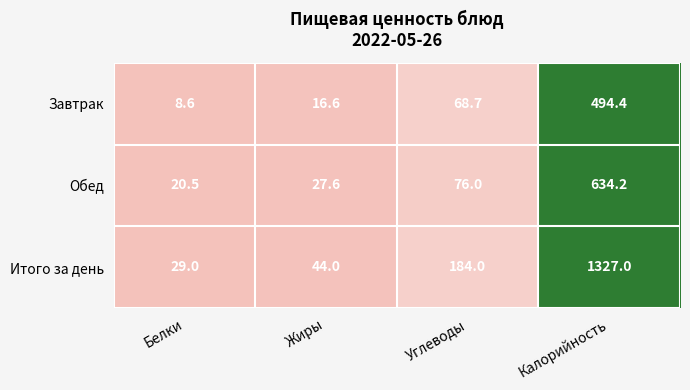

How many data points in Завтрак are less than 68?

2